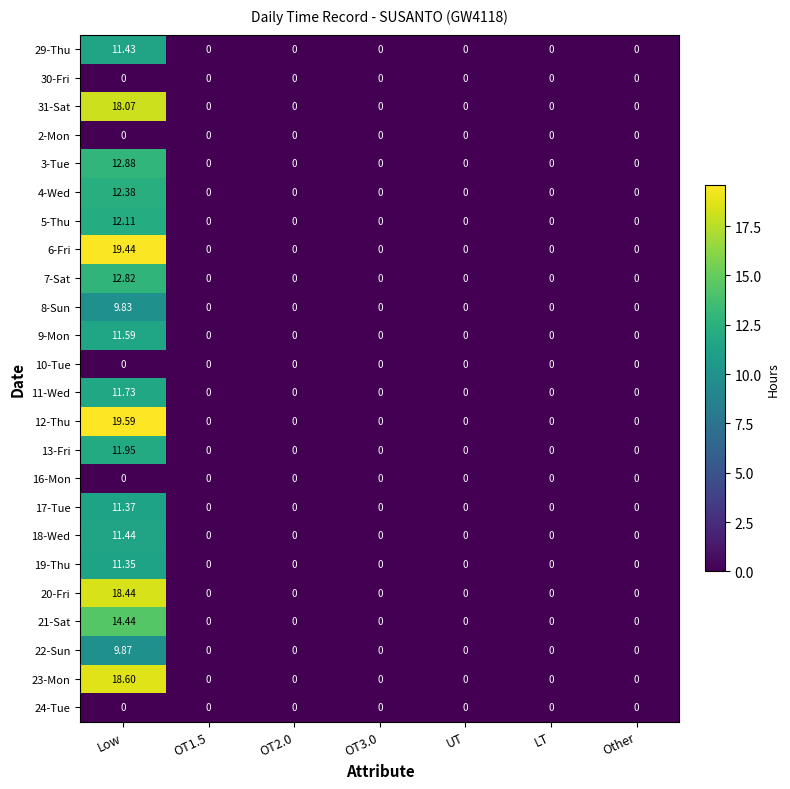

At which category does the chart reach its peak across all series?

Low